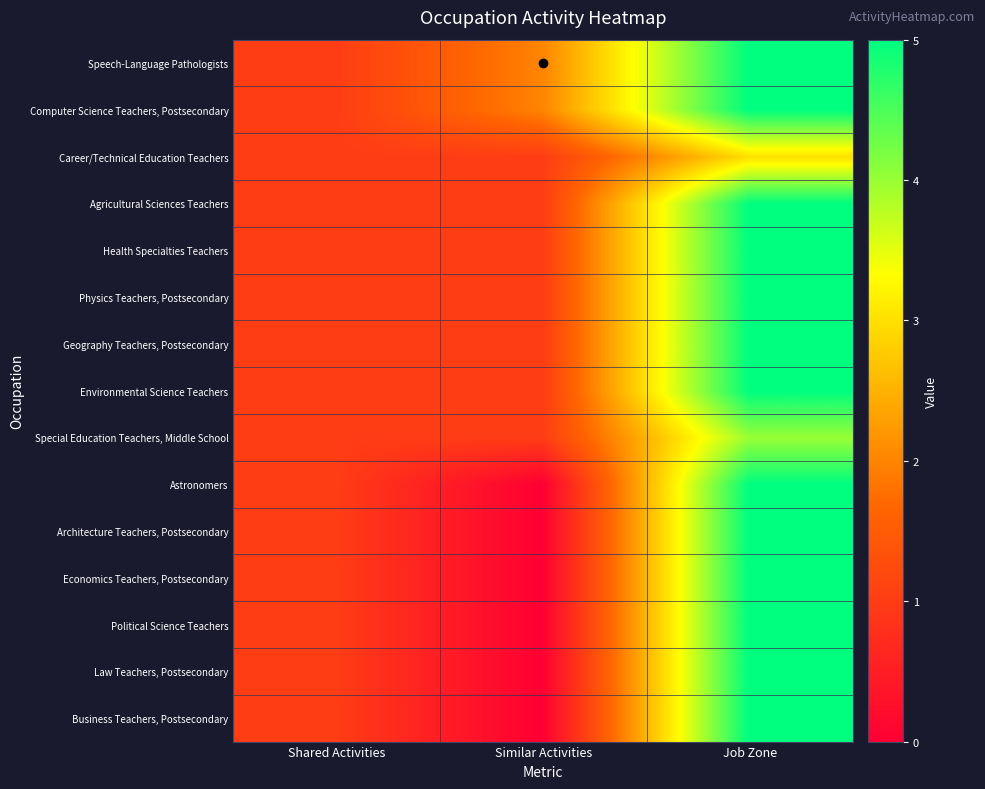

At how many categories does at least one series exceed 2?

1